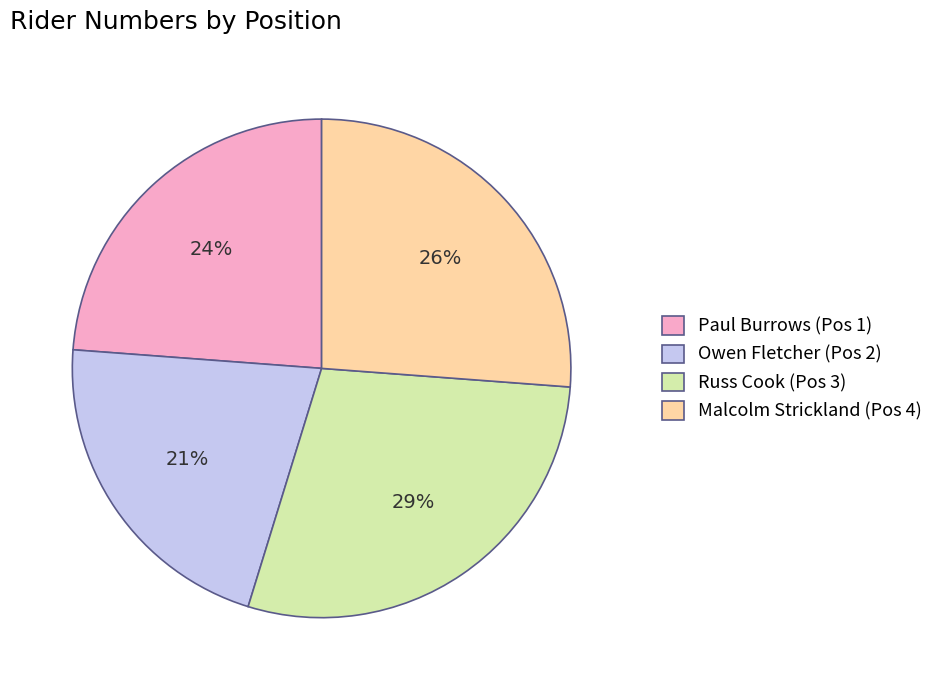

Is there a majority slice in this chart?

No